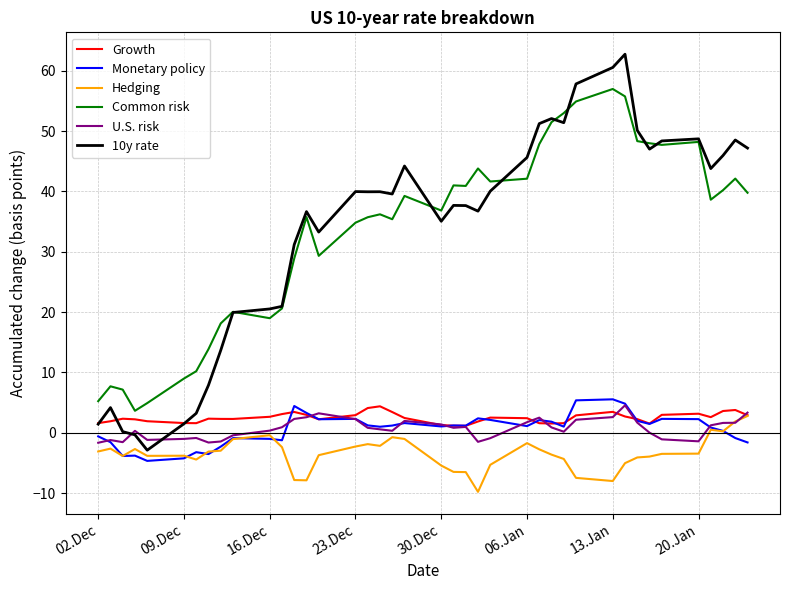

Which series has the largest range (max minus min)?

10y rate